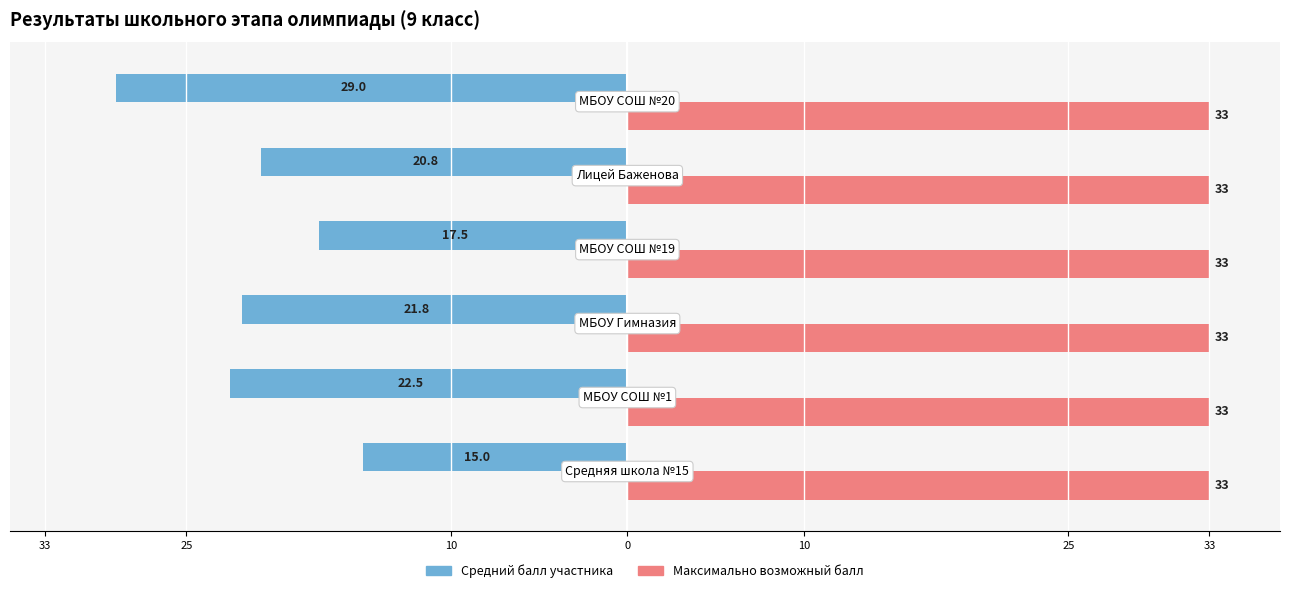

What are all the series names shown in the legend?

Средний балл участника, Максимально возможный балл